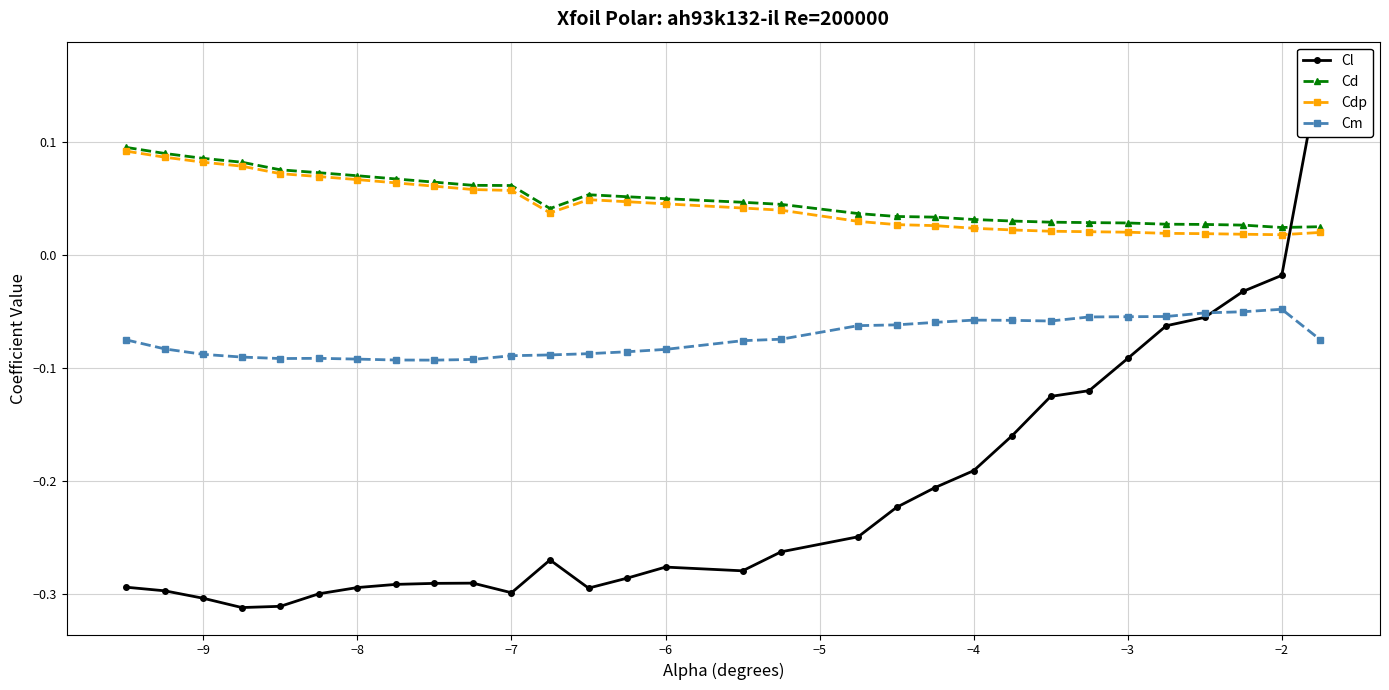

True or false: Cm has more than 1 points higher than both neighbors.

True